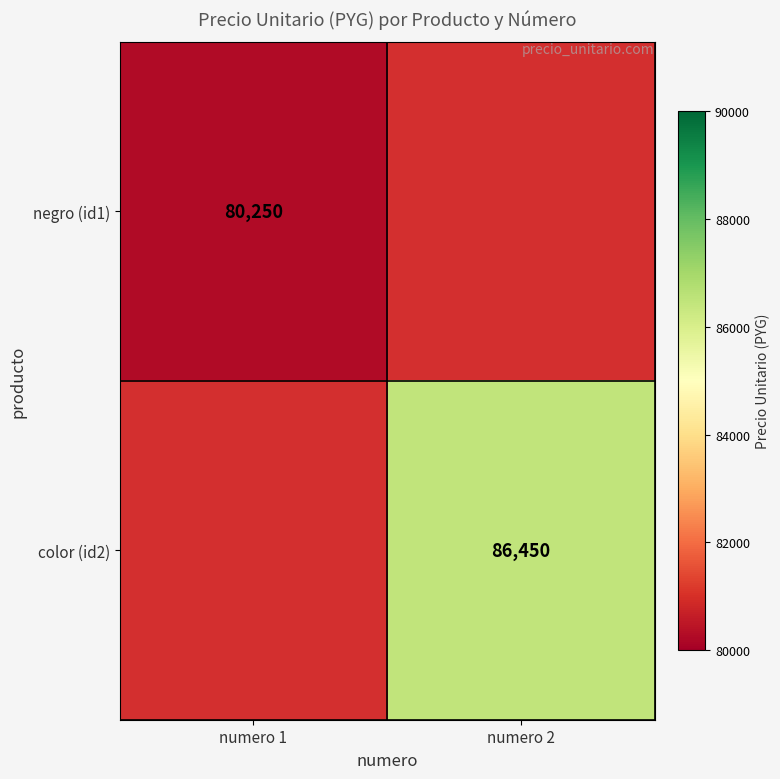

True or false: negro (id1) has a value of 80250 at numero 1.

True